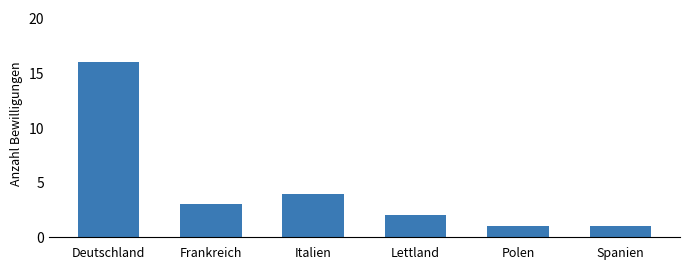

What is the change in value from Frankreich to Polen?

-2